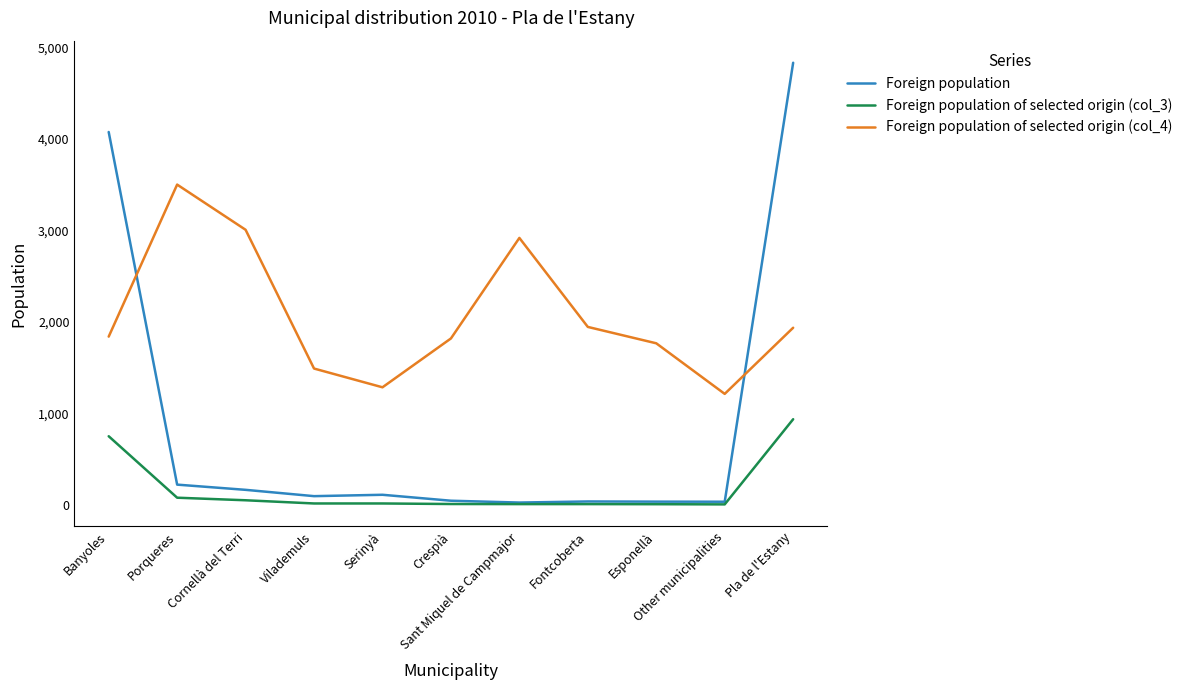

True or false: Foreign population of selected origin (col_3) and Foreign population of selected origin (col_4) cross at least once.

False